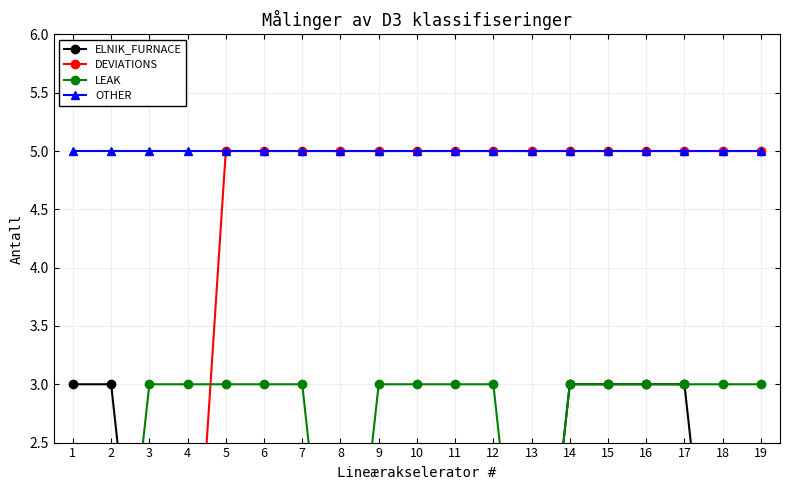

The value of DEVIATIONS at 2 is 0. True or false?

True